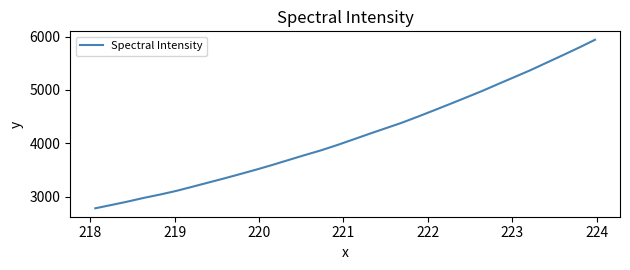

What is the maximum value shown in the chart?

5941.5